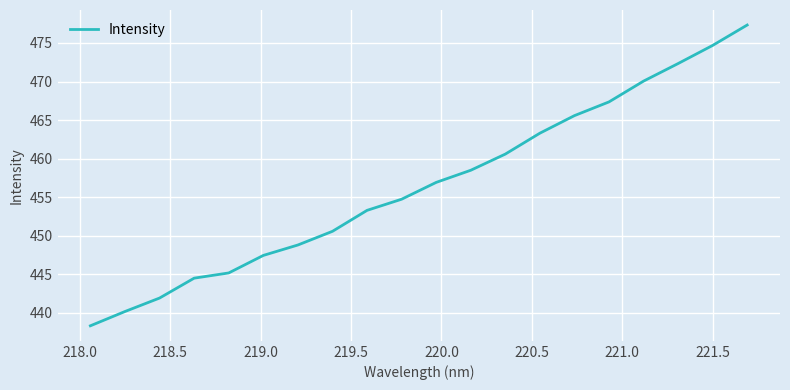

What is the minimum value shown in the chart?

438.3